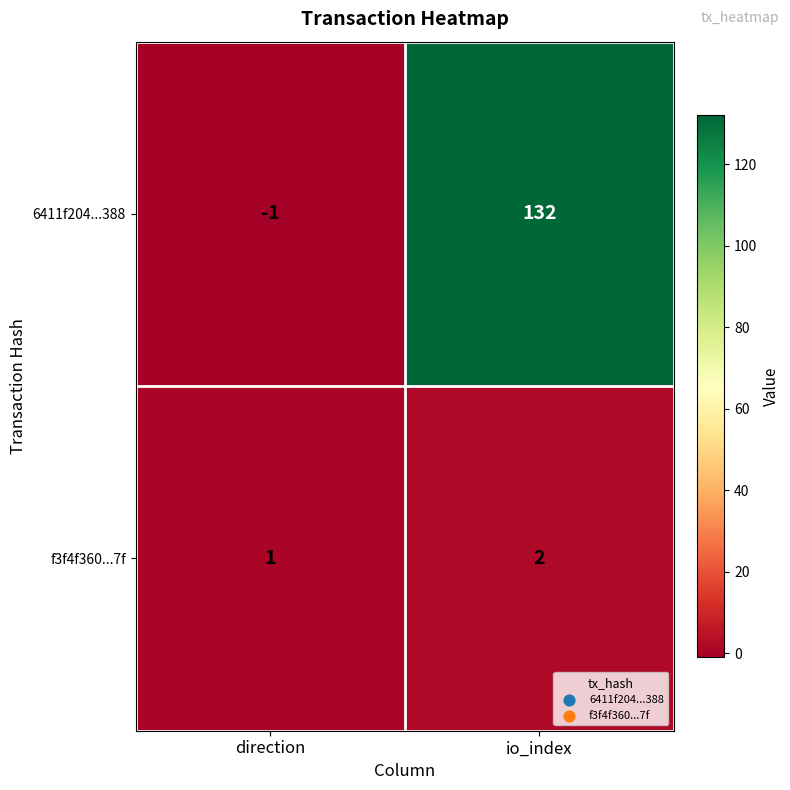

What is the sum of all 6411f204...388 values?

131